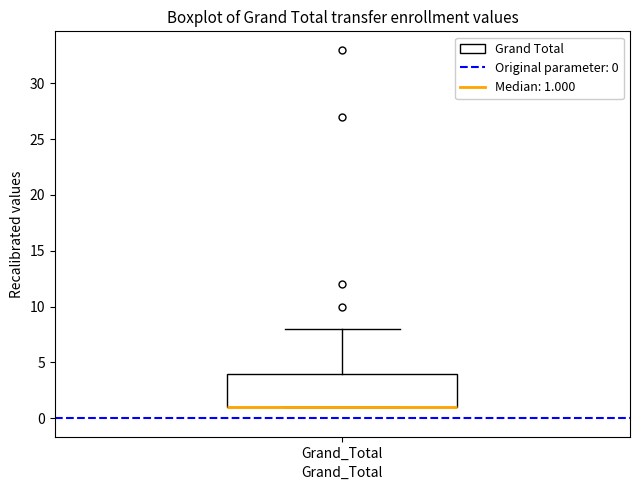

Where is the lower edge of the box for Grand_Total on the y-axis? The values are not printed on the chart, so give them approximately, as read against the axis.

1